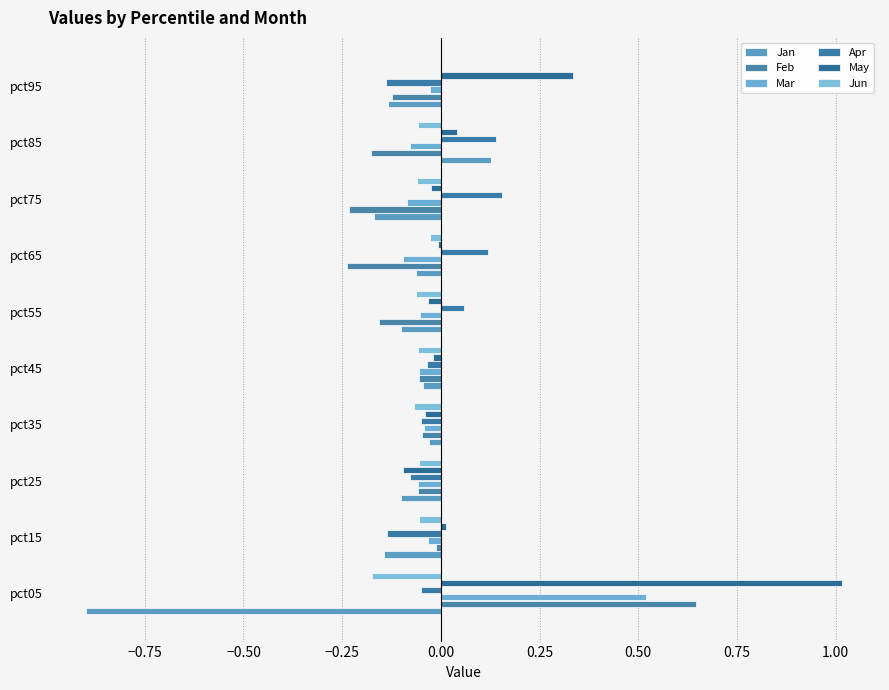

What is the lowest value of the Jun series?

-0.2